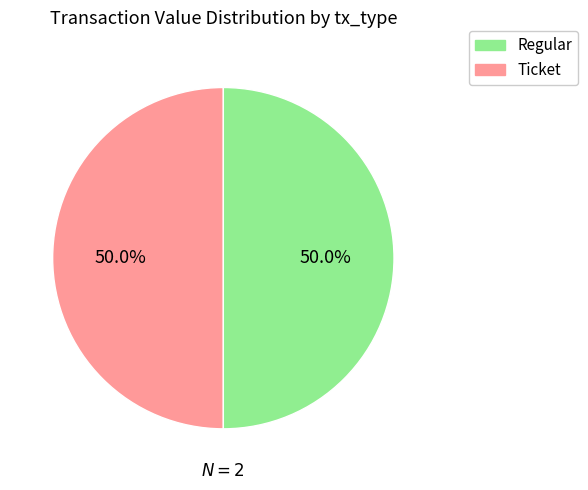

To the nearest percent, what is the average slice percentage?

50%